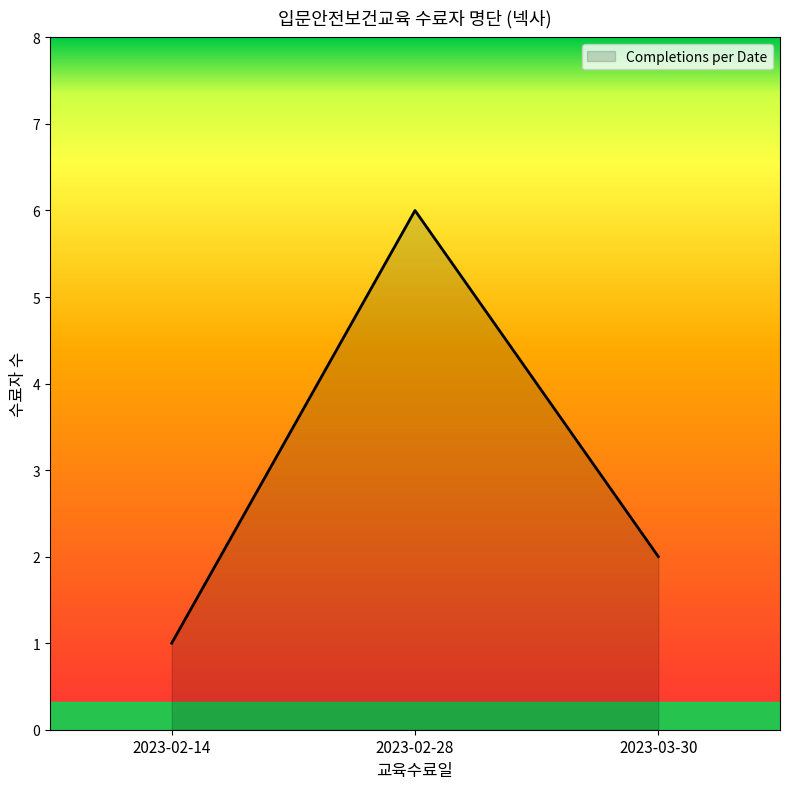

At which category does the chart reach its minimum across all series?

2023-02-14